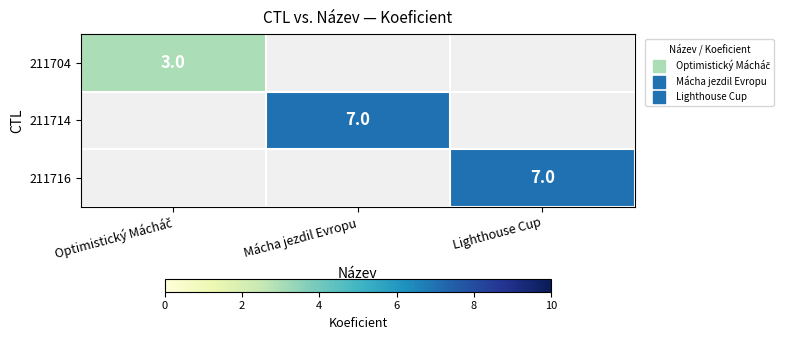

Which label corresponds to the largest value in the chart?

Mácha jezdil Evropu